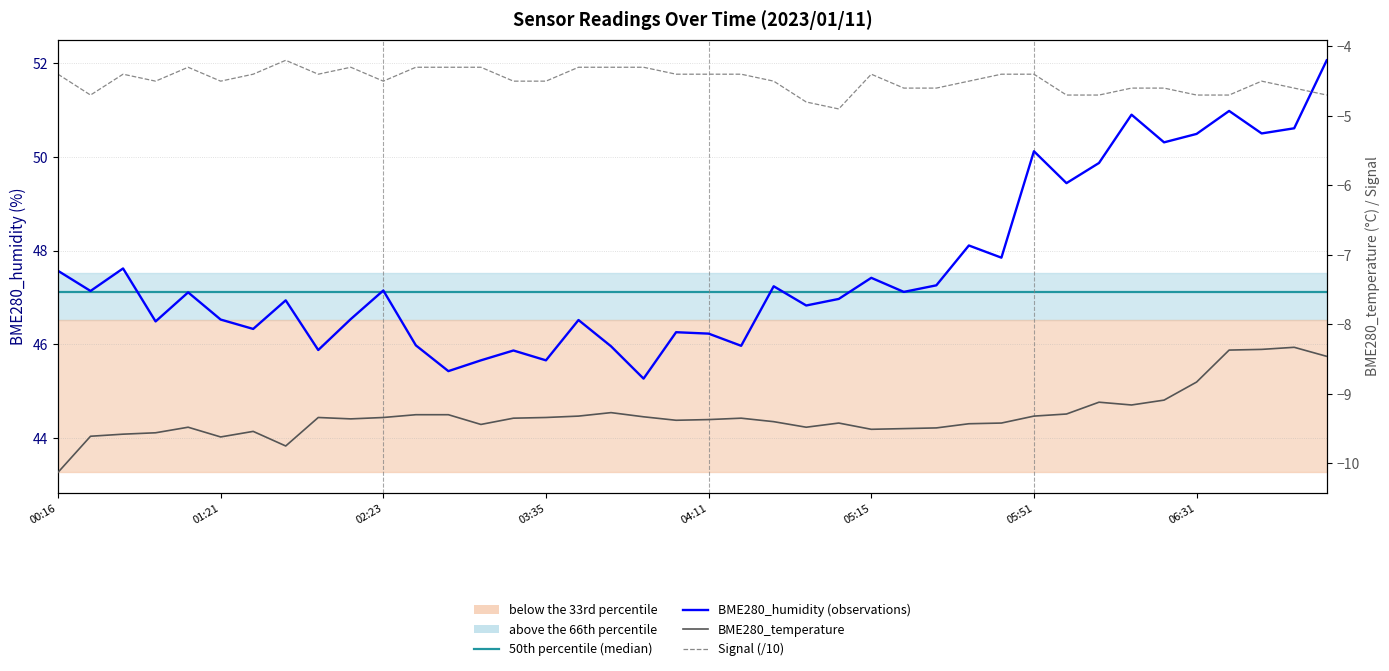

True or false: BME280_temperature and BME280_humidity intersect in this chart.

False